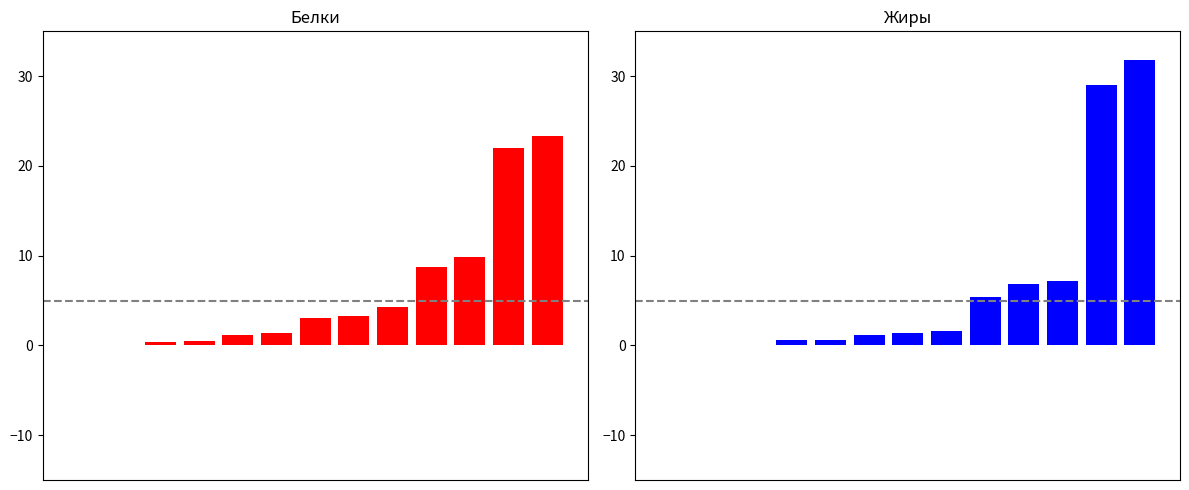

At which category is the sum across all series the highest?

12